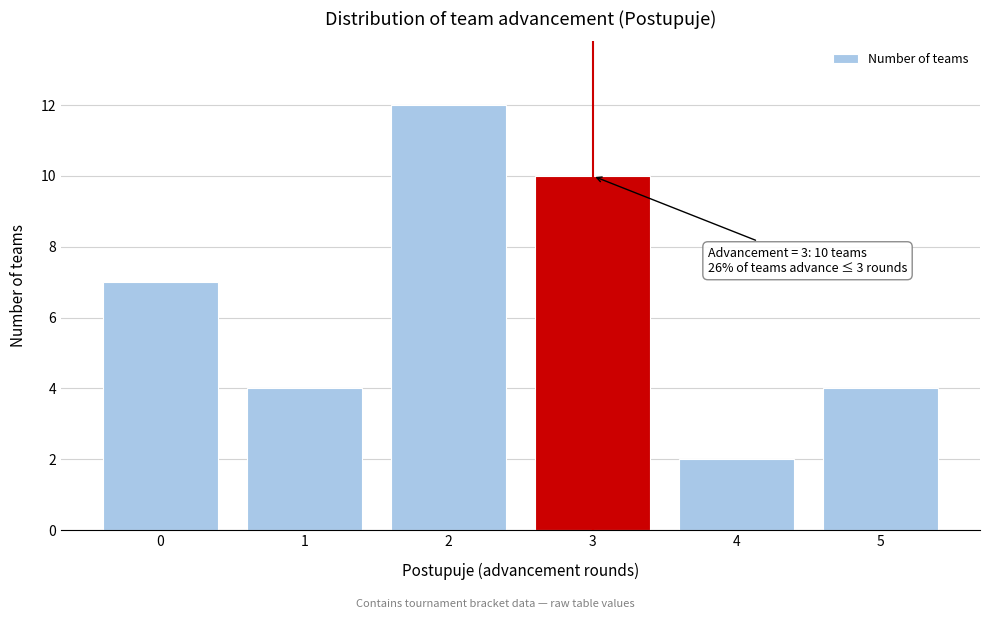

Reading left to right, list all the values displayed in this chart.

0=7	1=4	2=12	3=10	4=2	5=4